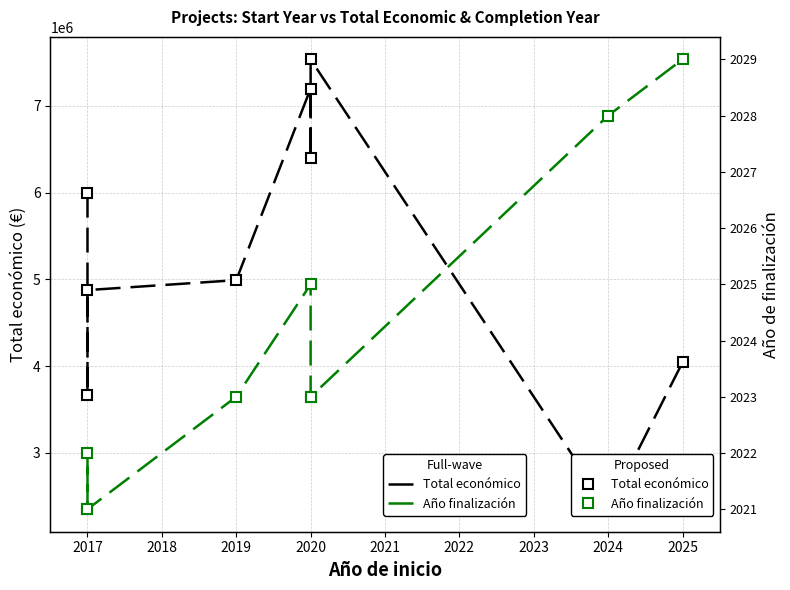

At 2019, list the series in order from largest to smallest.

Total económico (Full-wave), Total económico (Proposed), Año finalización (Full-wave), Año finalización (Proposed)